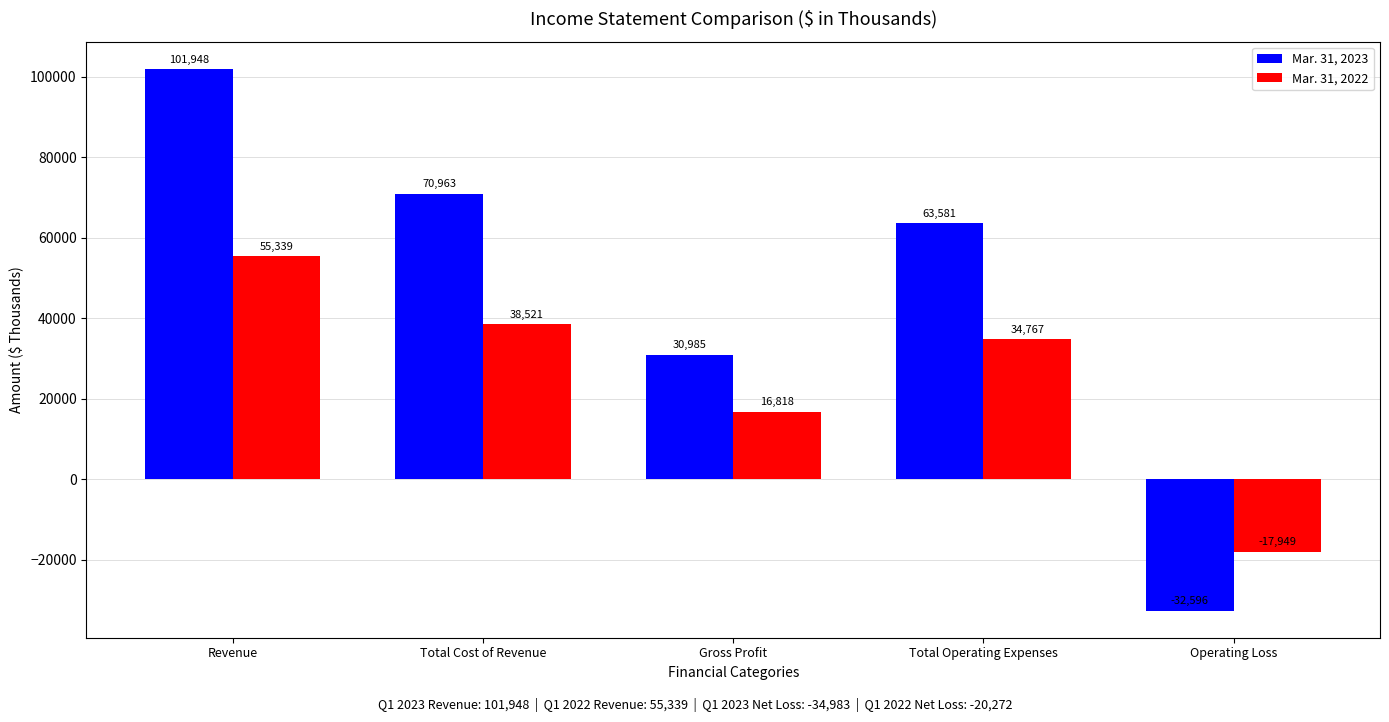

What is the label of the 2nd bar from the left?

Total Cost of Revenue